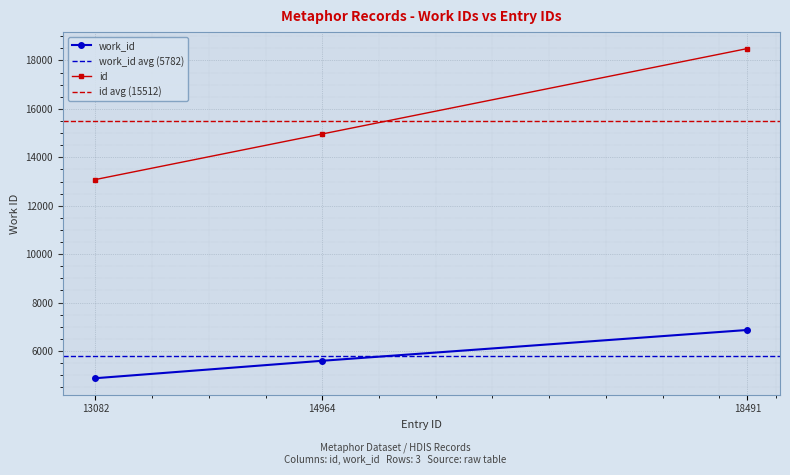

List the series in order of their peak value, highest first.

id, work_id